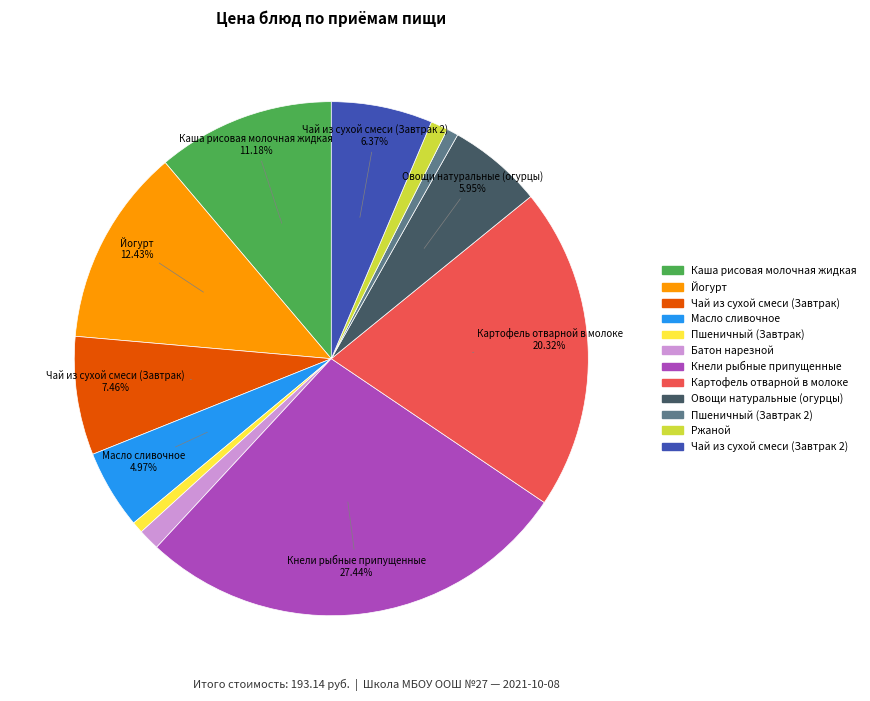

To the nearest percent, what is the average slice percentage?

8%